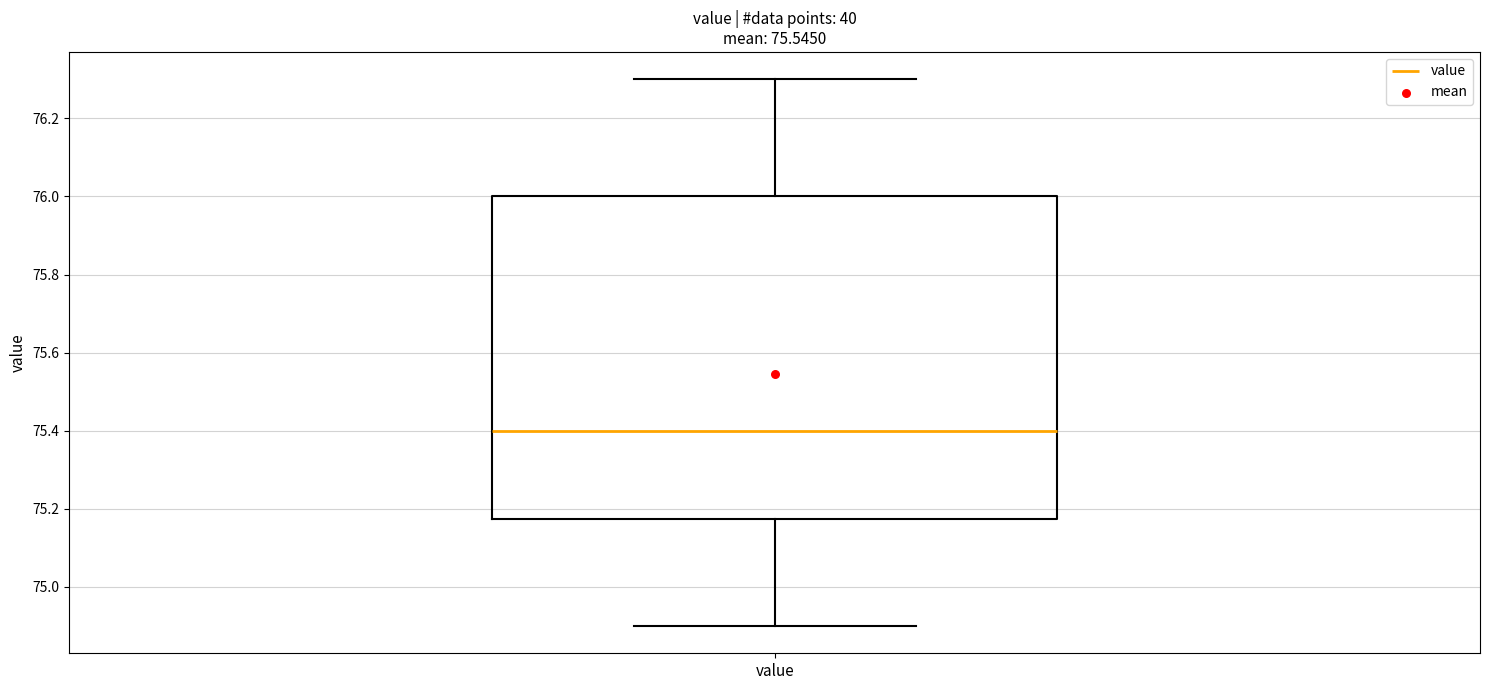

Where is the upper edge of the box for value on the y-axis? The values are not printed on the chart, so give them approximately, as read against the axis.

76.00